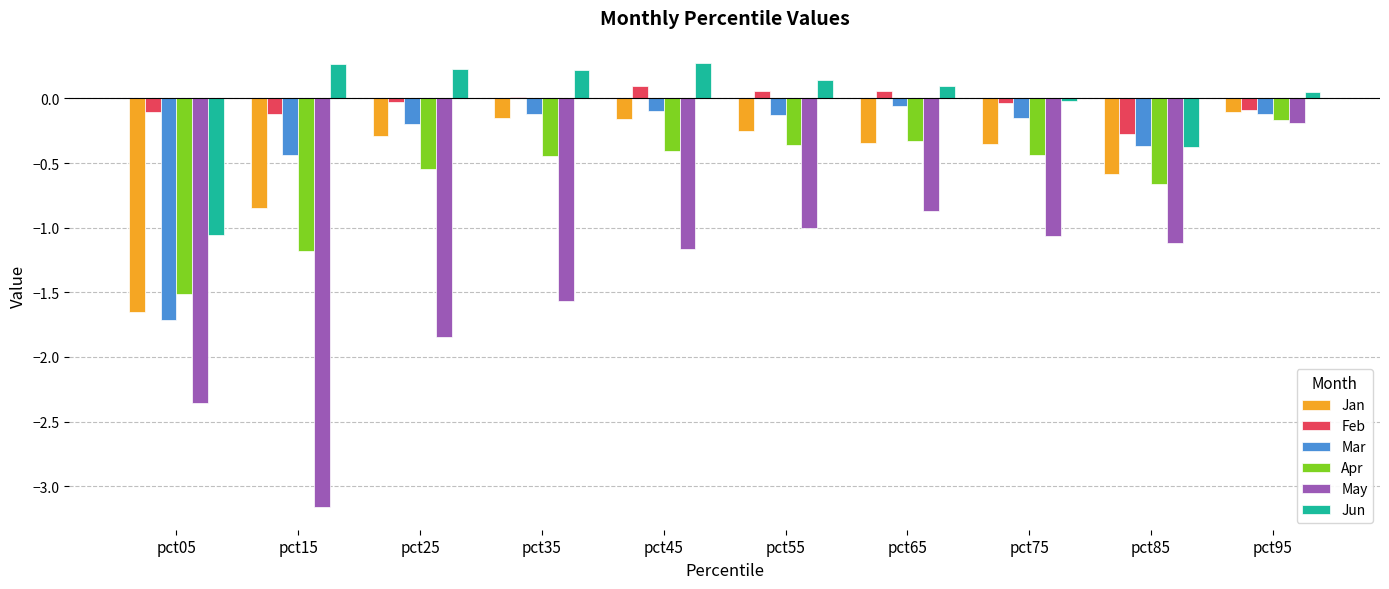

What is the sum of all Jan values?

-4.7